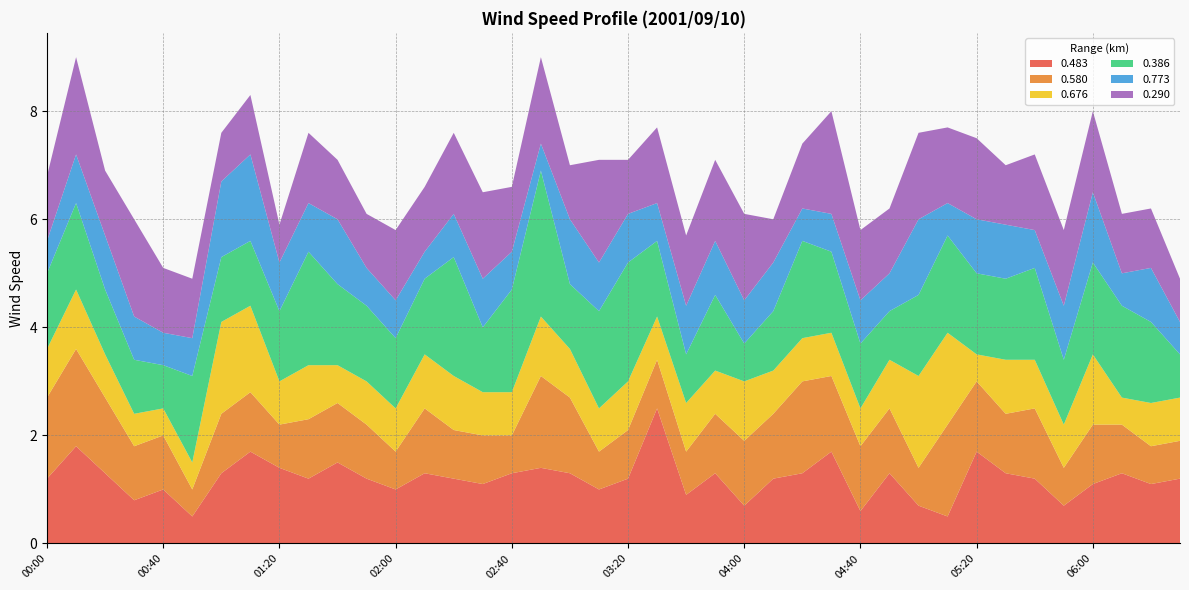

Reading right to left, transcribe all the data shown in this chart.

0.483: 1.2	1.1	1.3	1.1	0.7	1.2	1.3	1.7	0.5	0.7	1.3	0.6	1.7	1.3	1.2	0.7	1.3	0.9	2.5	1.2	1.0	1.3	1.4	1.3	1.1	1.2	1.3	1.0	1.2	1.5	1.2	1.4	1.7	1.3	0.5	1.0	0.8	1.3	1.8	1.2
0.580: 0.7	0.7	0.9	1.1	0.7	1.3	1.1	1.3	1.7	0.7	1.2	1.2	1.4	1.7	1.2	1.2	1.1	0.8	0.9	0.9	0.7	1.4	1.7	0.7	0.9	0.9	1.2	0.7	1.0	1.1	1.1	0.8	1.1	1.1	0.5	1.0	1.0	1.4	1.8	1.5
0.676: 0.8	0.8	0.5	1.3	0.8	0.9	1.0	0.5	1.7	1.7	0.9	0.7	0.8	0.8	0.8	1.1	0.8	0.9	0.8	0.9	0.8	0.9	1.1	0.8	0.8	1.0	1.0	0.8	0.8	0.7	1.0	0.8	1.6	1.7	0.5	0.5	0.6	0.8	1.1	0.9
0.386: 0.8	1.5	1.7	1.7	1.2	1.7	1.5	1.5	1.8	1.5	0.9	1.2	1.5	1.8	1.1	0.7	1.4	0.9	1.4	2.2	1.8	1.2	2.7	1.9	1.2	2.2	1.4	1.3	1.4	1.5	2.1	1.3	1.2	1.2	1.6	0.8	1.0	1.2	1.6	1.4
0.773: 0.6	1.0	0.6	1.3	1.0	0.7	1.0	1.0	0.6	1.4	0.7	0.8	0.7	0.6	0.9	0.8	1.0	0.9	0.7	0.9	0.9	1.2	0.5	0.7	0.9	0.8	0.5	0.7	0.7	1.2	0.9	0.9	1.6	1.4	0.7	0.6	0.8	1.0	0.9	0.6
0.290: 0.8	1.1	1.1	1.5	1.4	1.4	1.1	1.5	1.4	1.6	1.2	1.3	1.9	1.2	0.8	1.6	1.5	1.3	1.4	1.0	1.9	1.0	1.6	1.2	1.6	1.5	1.2	1.3	1.0	1.1	1.3	0.7	1.1	0.9	1.1	1.2	1.8	1.2	1.8	1.2